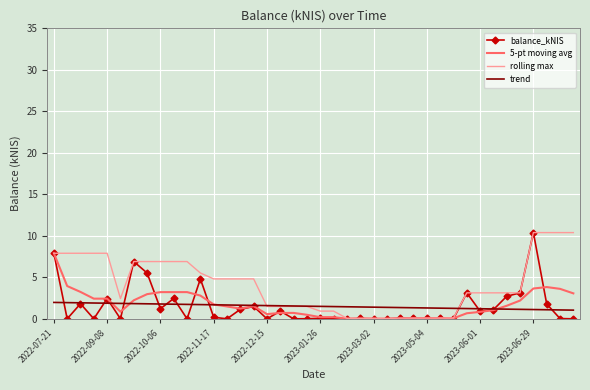

What is the maximum value shown in the chart?

10.4